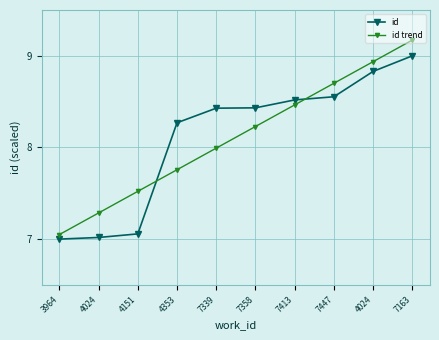

List the series in order of their overall mean, highest first.

id, id trend